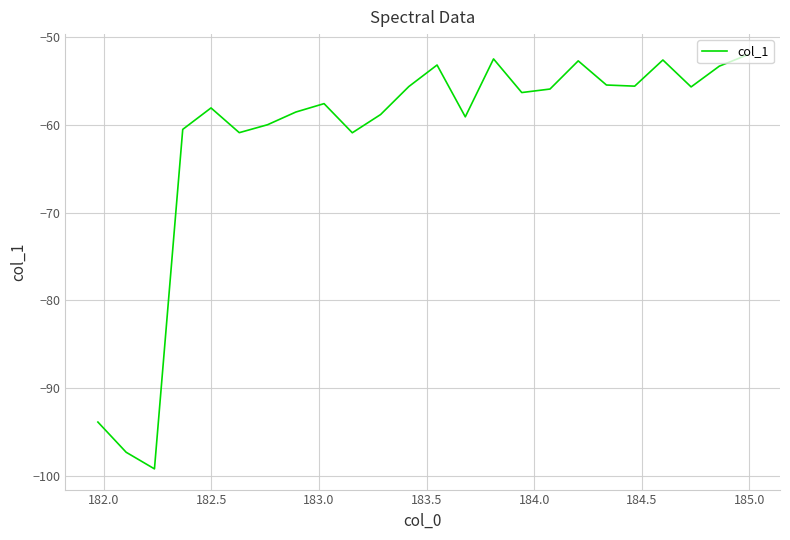

What is the difference between the maximum and minimum values?

47.2